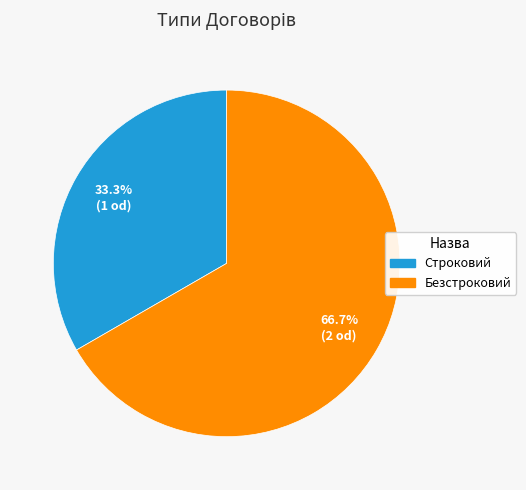

Rank the categories by value from highest to lowest.

Безстроковий, Строковий